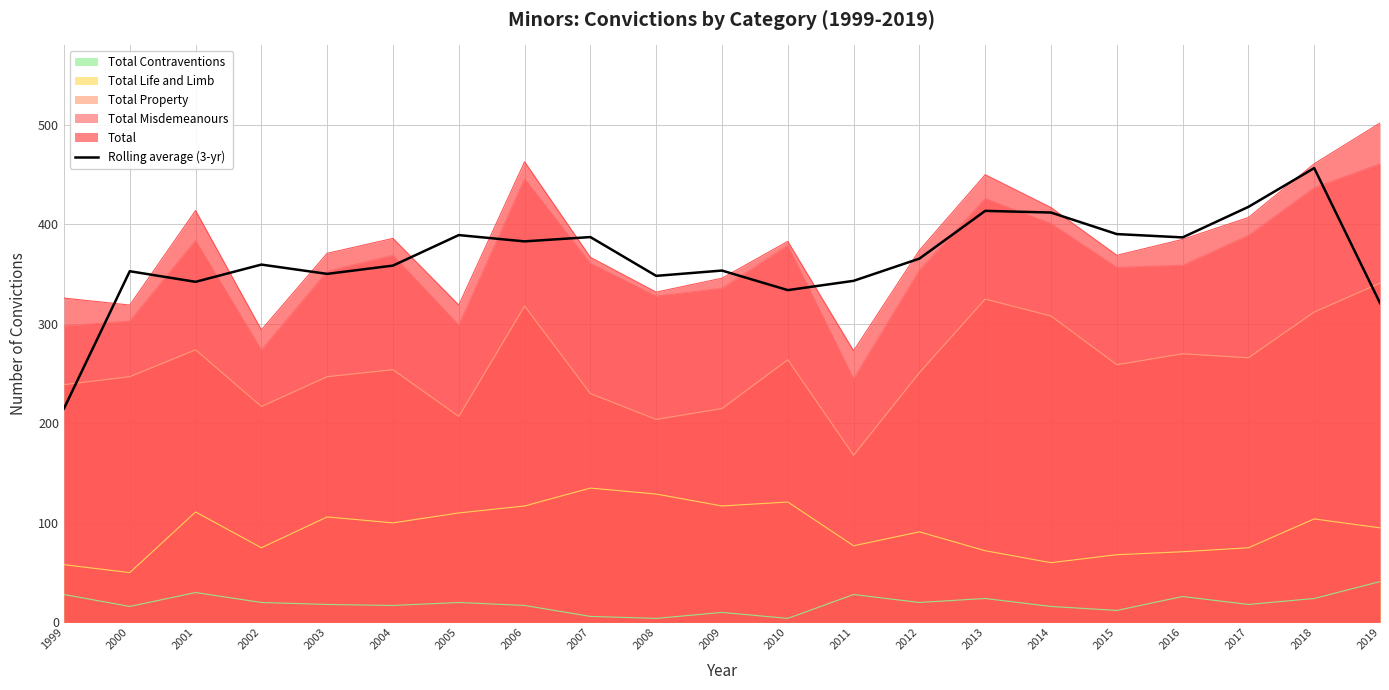

Rank the categories by value from highest to lowest.

2018, 2017, 2013, 2014, 2015, 2005, 2007, 2016, 2006, 2012, 2002, 2004, 2009, 2000, 2003, 2008, 2011, 2001, 2010, 2019, 1999